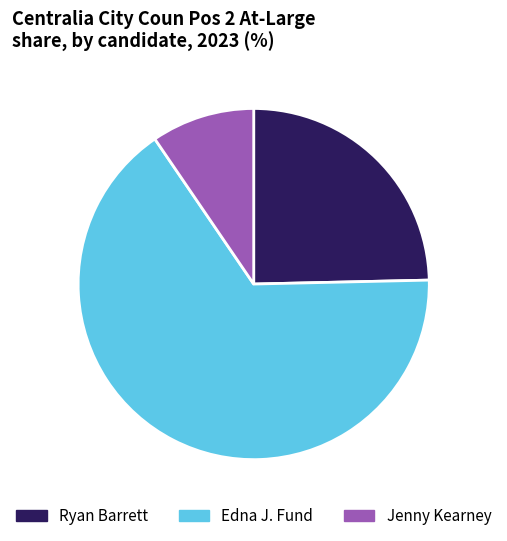

Rank the categories by value from highest to lowest.

Edna J. Fund, Ryan Barrett, Jenny Kearney